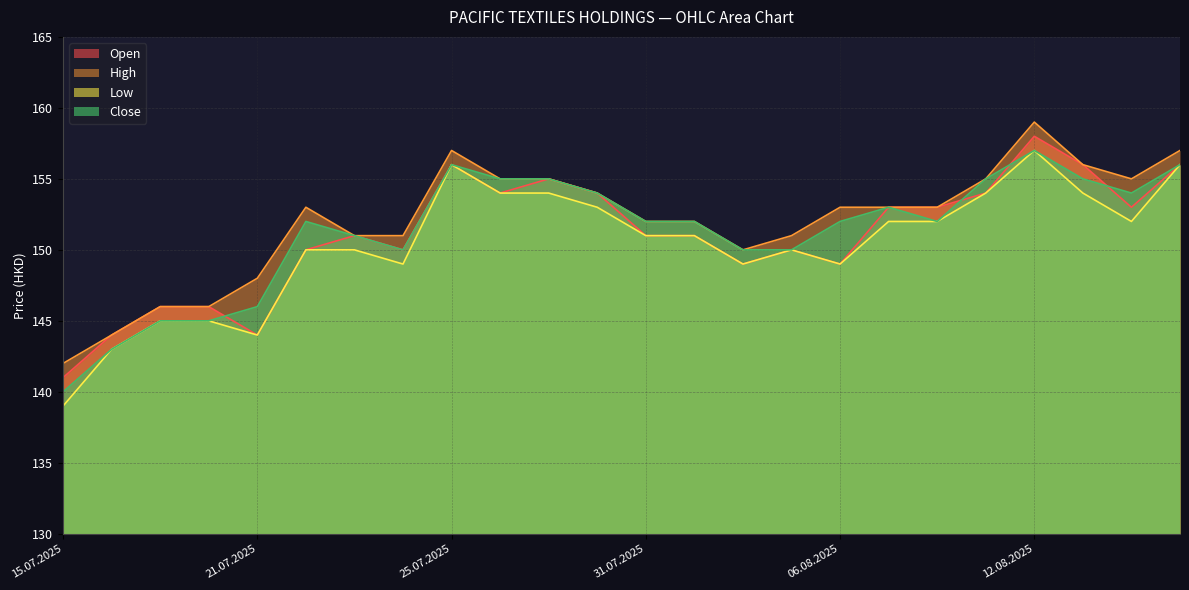

Reading left to right, transcribe all the data shown in this chart.

Open: 141	144	146	146	144	150	151	150	156	154	155	154	151	151	149	150	149	153	153	154	158	156	153	156
High: 142	144	146	146	148	153	151	151	157	155	155	154	152	152	150	151	153	153	153	155	159	156	155	157
Low: 139	143	145	145	144	150	150	149	156	154	154	153	151	151	149	150	149	152	152	154	157	154	152	156
Close: 140	143	145	145	146	152	151	150	156	155	155	154	152	152	150	150	152	153	152	155	157	155	154	156